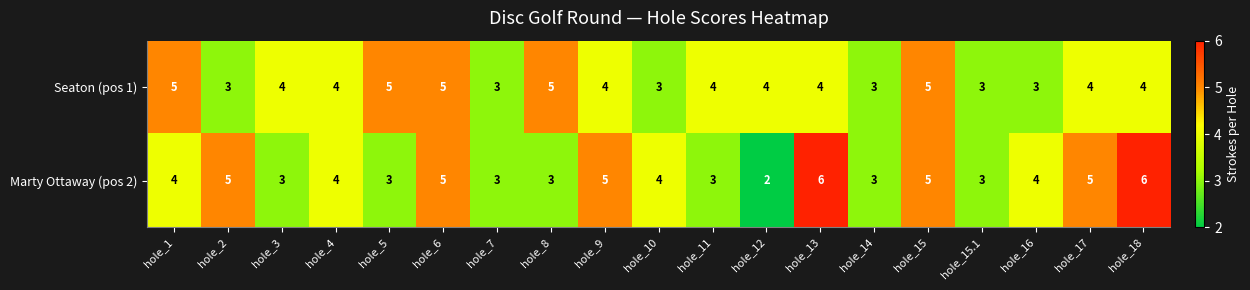

Rank the series at hole_17 from highest to lowest value.

Marty Ottaway (pos 2), Seaton (pos 1)